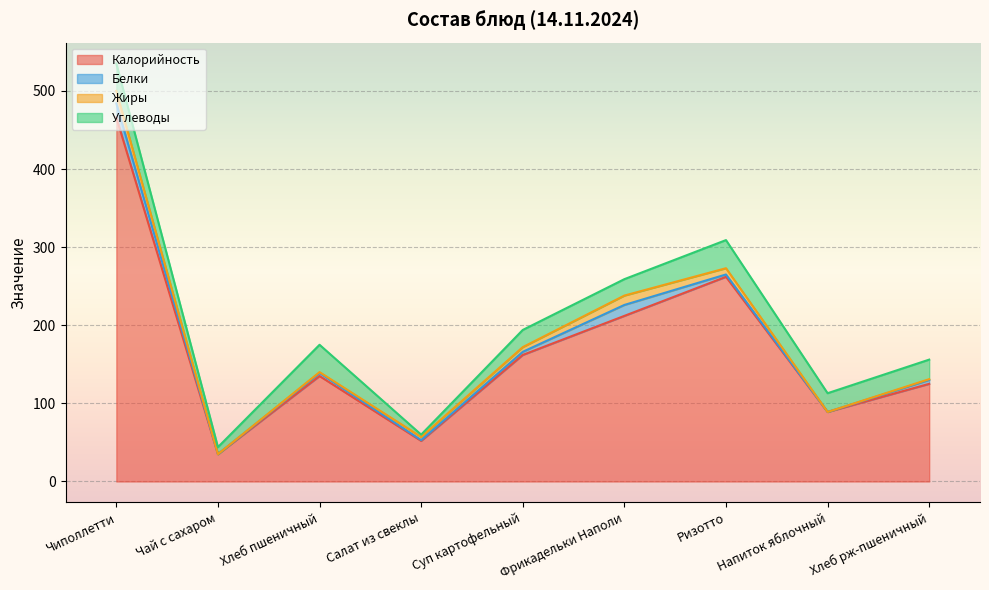

Reading left to right, transcribe all the data shown in this chart.

Калорийность: Чиполлетти=466	Чай с сахаром=35	Хлеб пшеничный=135	Салат из свеклы=52	Суп картофельный=162	Фрикадельки Наполи=212	Ризотто=262	Напиток яблочный=89	Хлеб рж-пшеничный=125
Белки: Чиполлетти=18	Чай с сахаром=0	Хлеб пшеничный=4	Салат из свеклы=1	Суп картофельный=4	Фрикадельки Наполи=14	Ризотто=3	Напиток яблочный=0	Хлеб рж-пшеничный=5
Жиры: Чиполлетти=16	Чай с сахаром=0	Хлеб пшеничный=1	Салат из свеклы=4	Суп картофельный=6	Фрикадельки Наполи=12	Ризотто=8	Напиток яблочный=0	Хлеб рж-пшеничный=1
Углеводы: Чиполлетти=35	Чай с сахаром=9	Хлеб пшеничный=35	Салат из свеклы=3	Суп картофельный=22	Фрикадельки Наполи=21	Ризотто=36	Напиток яблочный=24	Хлеб рж-пшеничный=25